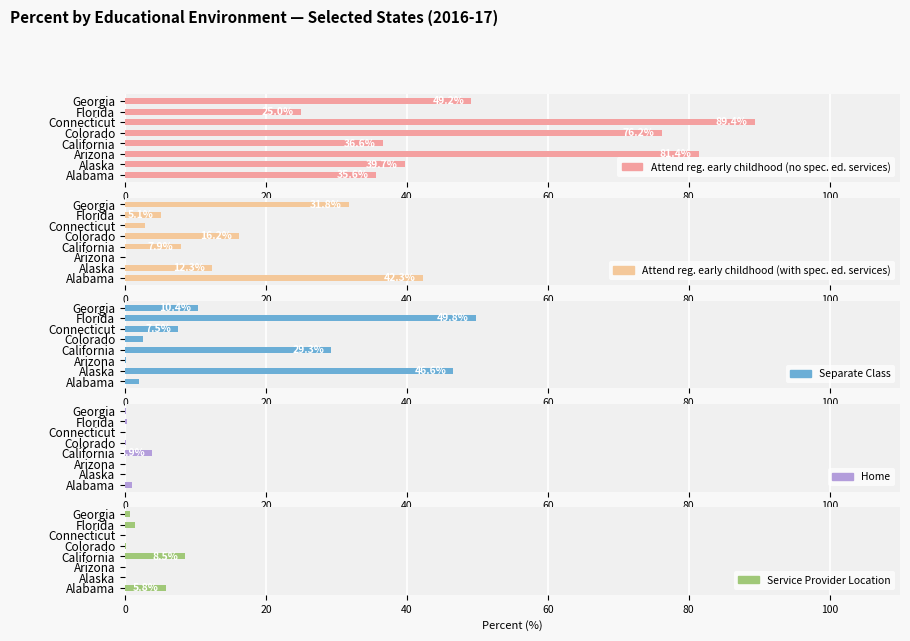

Between Connecticut and Georgia, which series saw the biggest shift?

Attend reg. early childhood (no spec. ed. services)